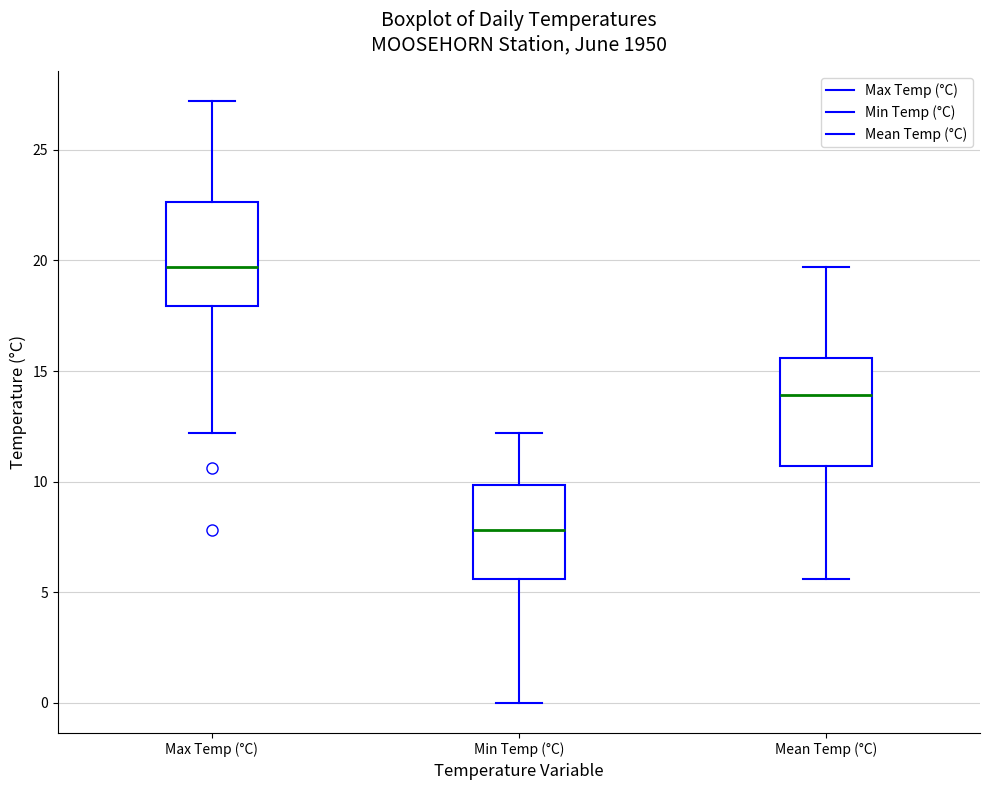

Reading left to right, read every box against the y-axis: the position of its median line, the range the box covers, and the ends of its whiskers. The values are not printed on the chart, so give them approximately, as read against the axis.

Max Temp (°C): median 19.5, box 18.0 to 22.5, whiskers 12.0 to 27.0
Min Temp (°C): median 8.0, box 5.5 to 10.0, whiskers 0.0 to 12.0
Mean Temp (°C): median 14.0, box 10.5 to 15.5, whiskers 5.5 to 19.5